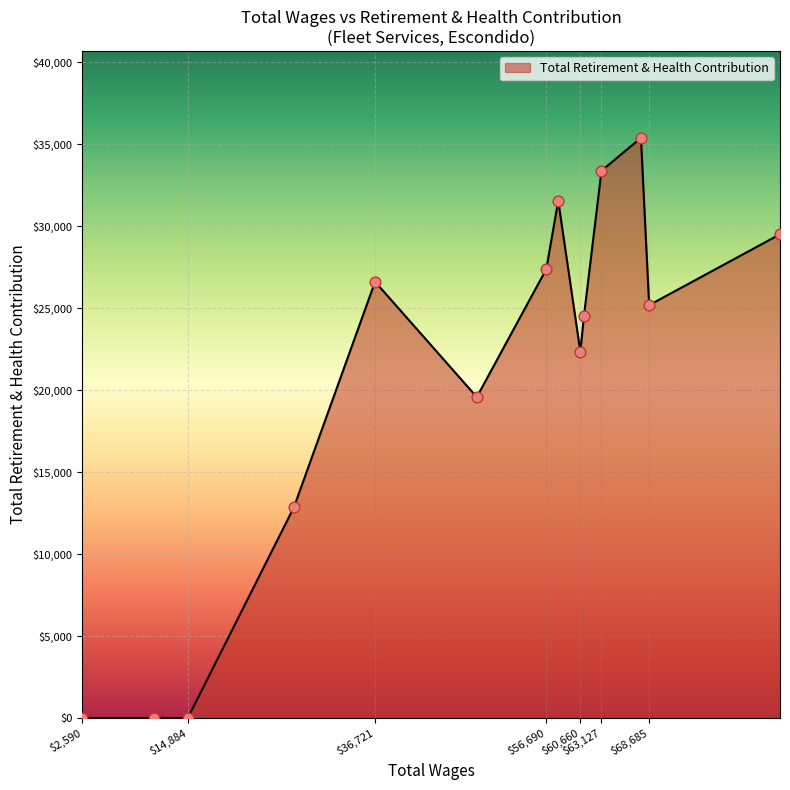

What is the greatest value displayed?

35380